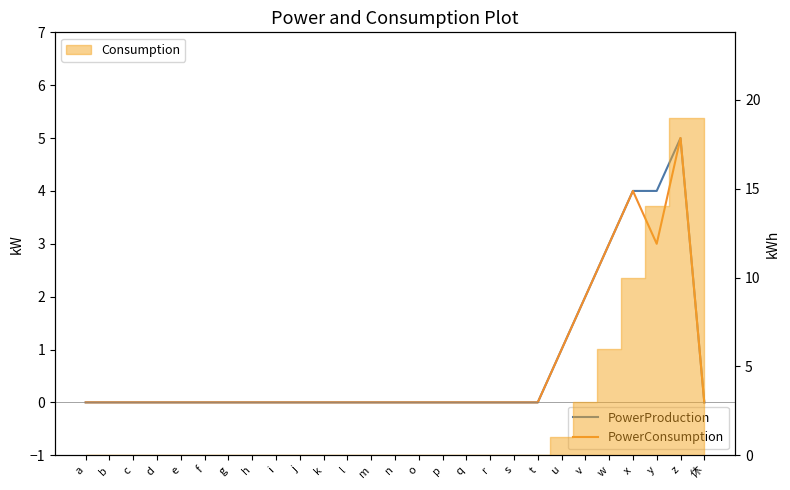

Reading left to right, transcribe all the data shown in this chart.

PowerProduction: a=0	b=0	c=0	d=0	e=0	f=0	g=0	h=0	i=0	j=0	k=0	l=0	m=0	n=0	o=0	p=0	q=0	r=0	s=0	t=0	u=1	v=2	w=3	x=4	y=4	z=5	休=0
PowerConsumption: a=0	b=0	c=0	d=0	e=0	f=0	g=0	h=0	i=0	j=0	k=0	l=0	m=0	n=0	o=0	p=0	q=0	r=0	s=0	t=0	u=1	v=2	w=3	x=4	y=3	z=5	休=0